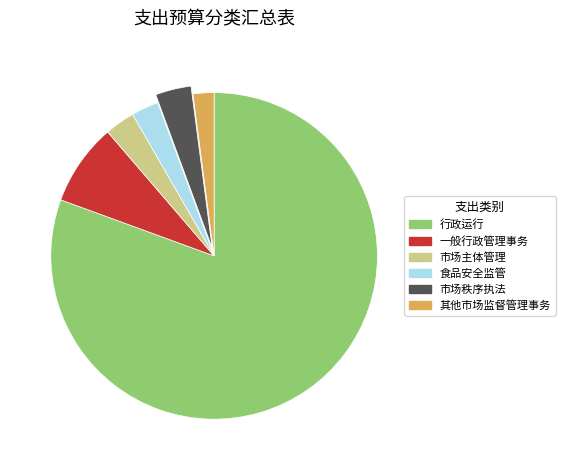

How many slices are in this pie chart?

6